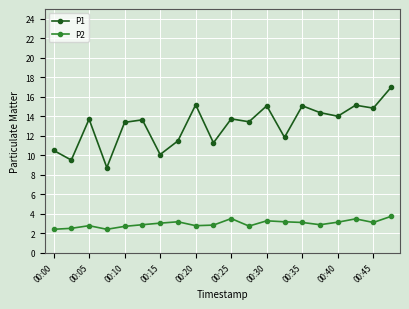

Rank the series by their maximum value, from lowest to highest.

P2, P1